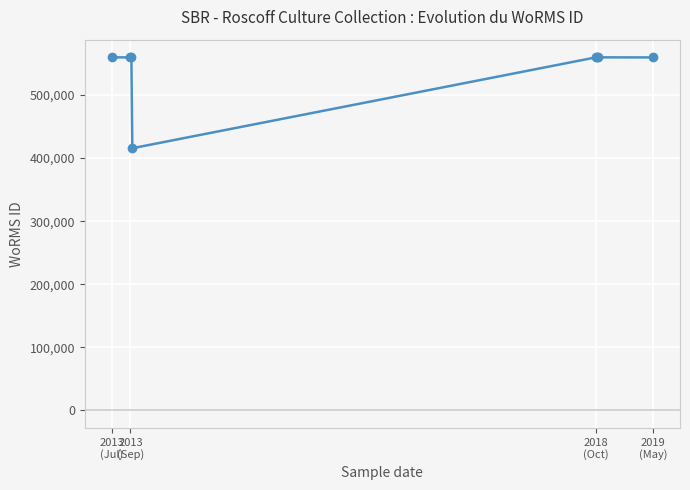

What is the minimum value shown in the chart?

415634